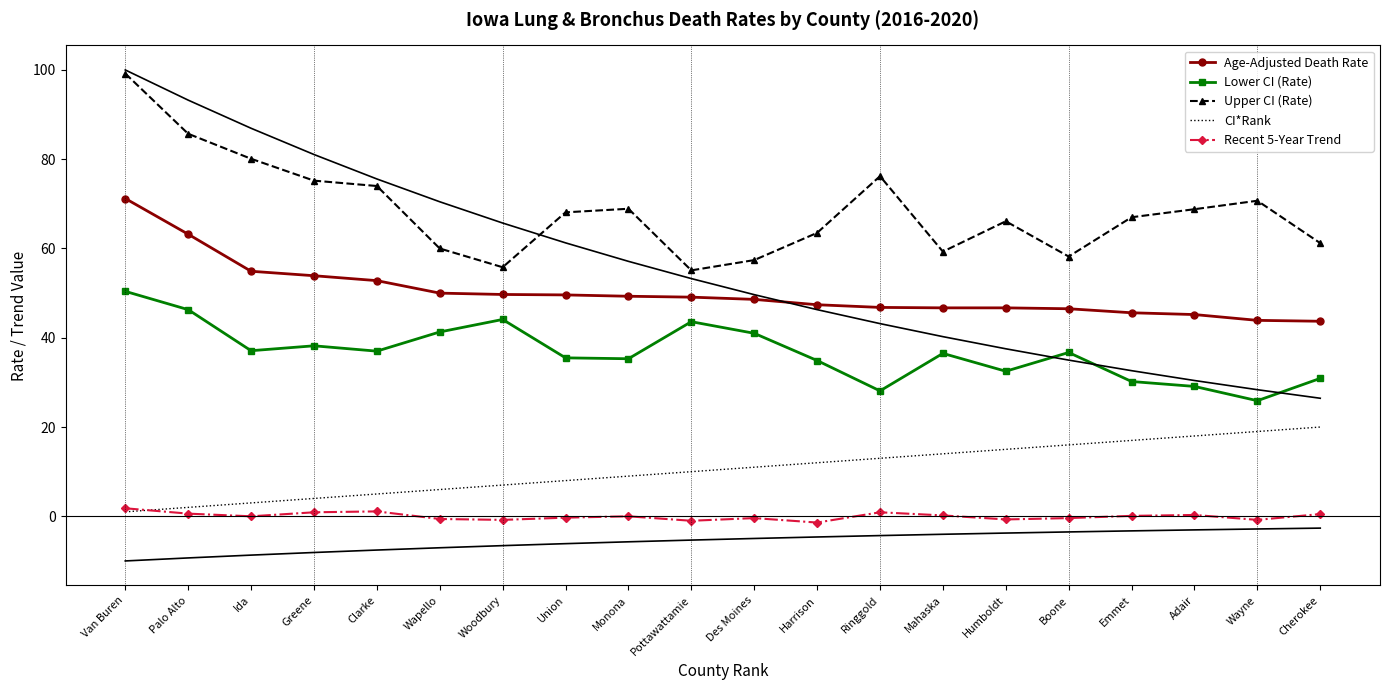

At which label does Lower CI (Rate) reach its peak?

Van Buren